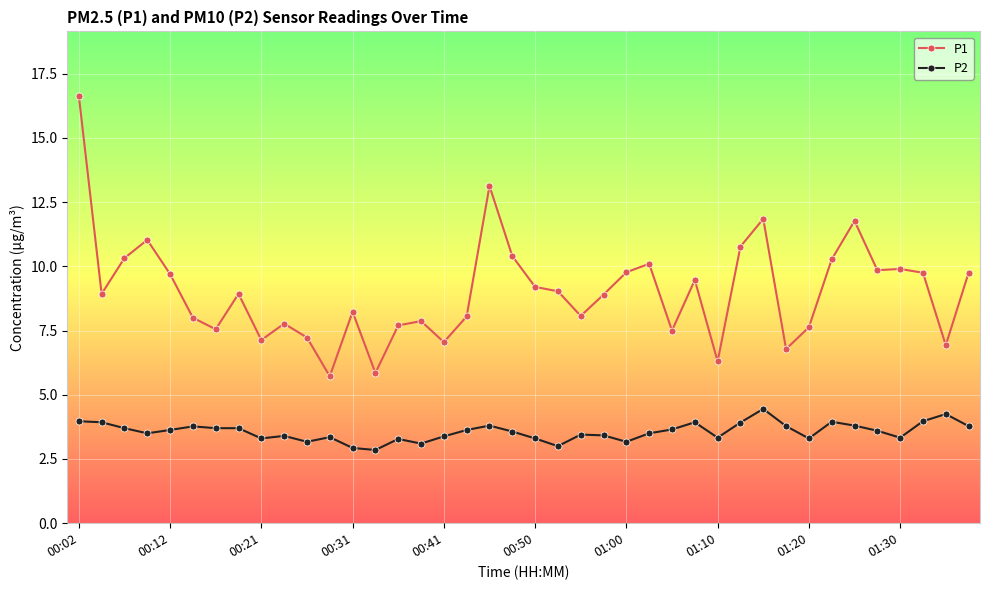

True or false: P1 and P2 cross at least once.

False